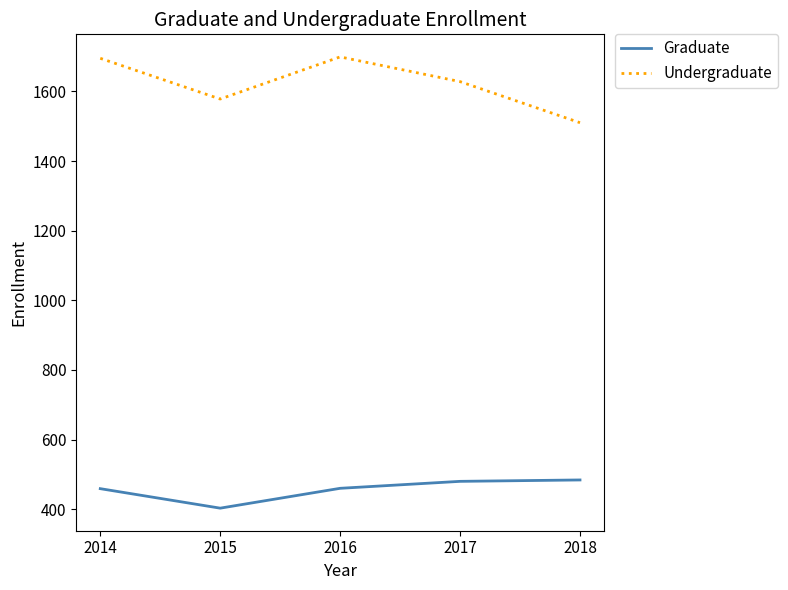

True or false: Graduate has more than 1 points higher than both neighbors.

False